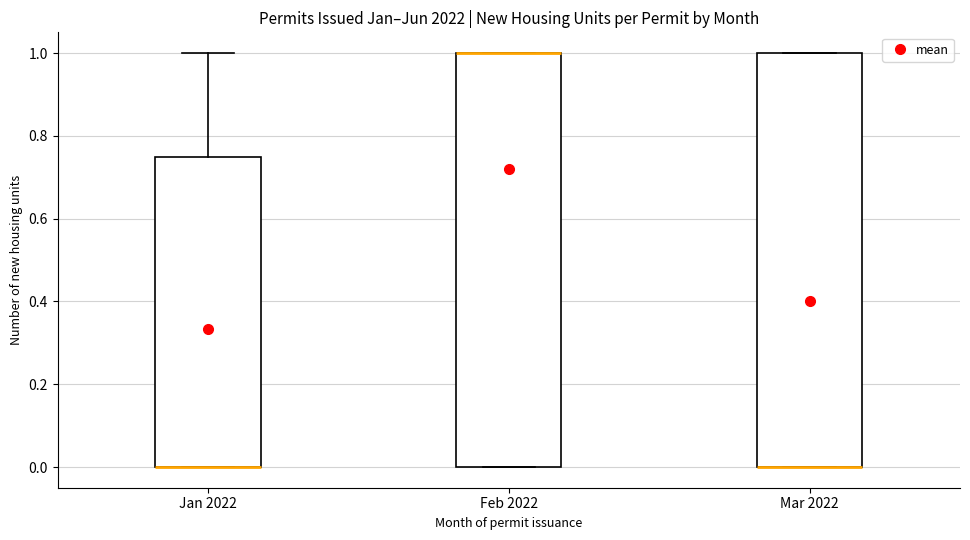

Where is the lower edge of the box for Mar 2022 on the y-axis? The values are not printed on the chart, so give them approximately, as read against the axis.

0.00